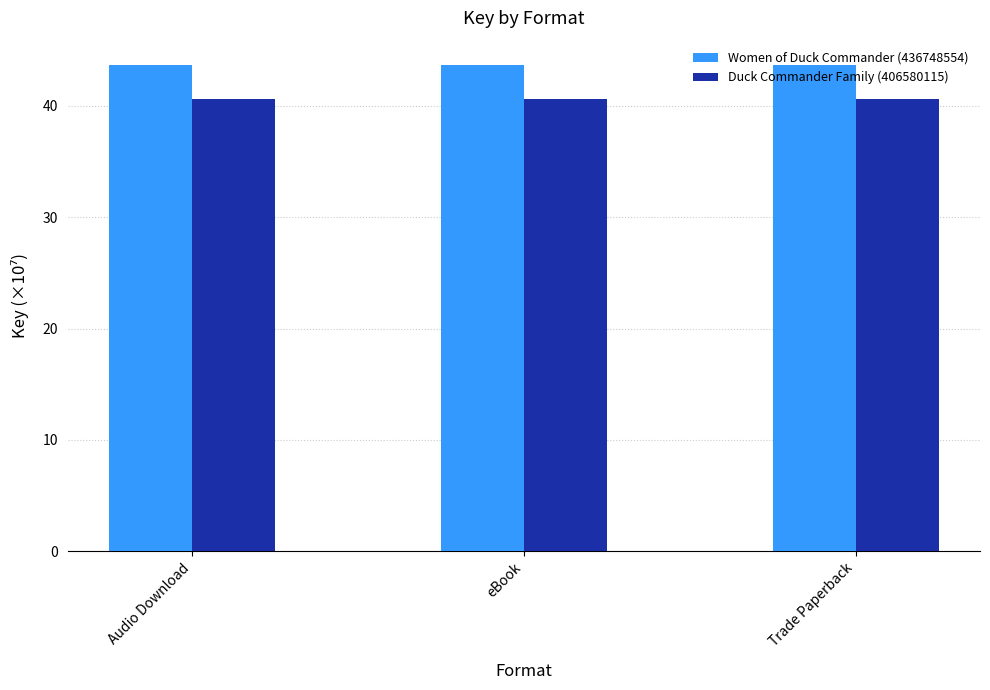

List the series in order of their peak value, lowest first.

Duck Commander Family (406580115), Women of Duck Commander (436748554)